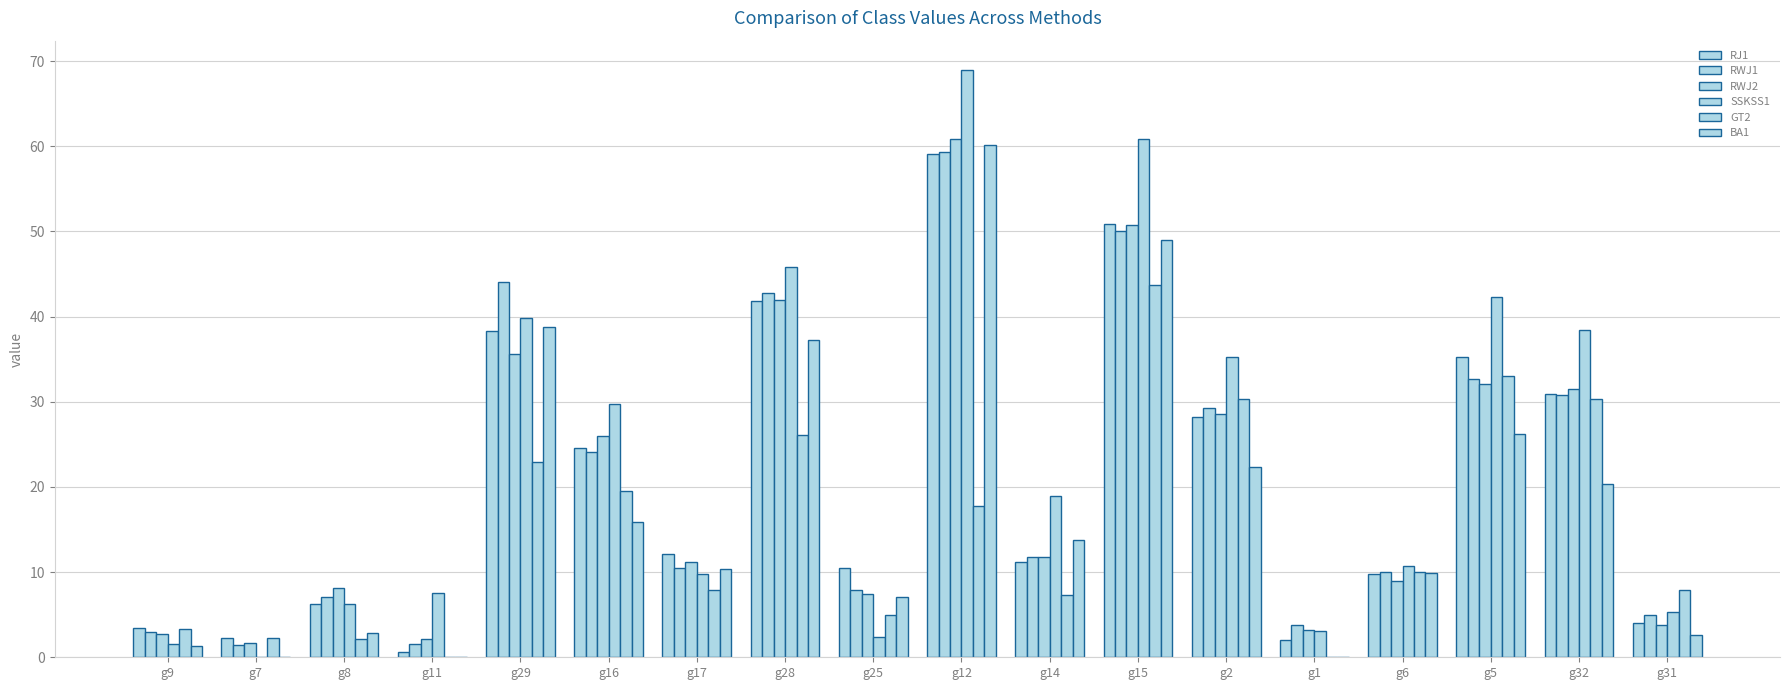

How many groups of bars are there?

18